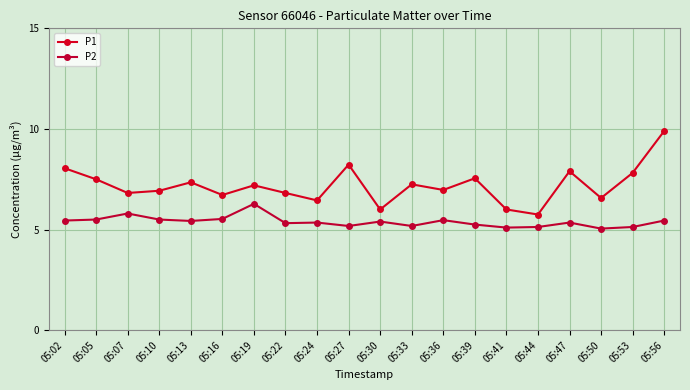

How many lines are shown in the chart?

2